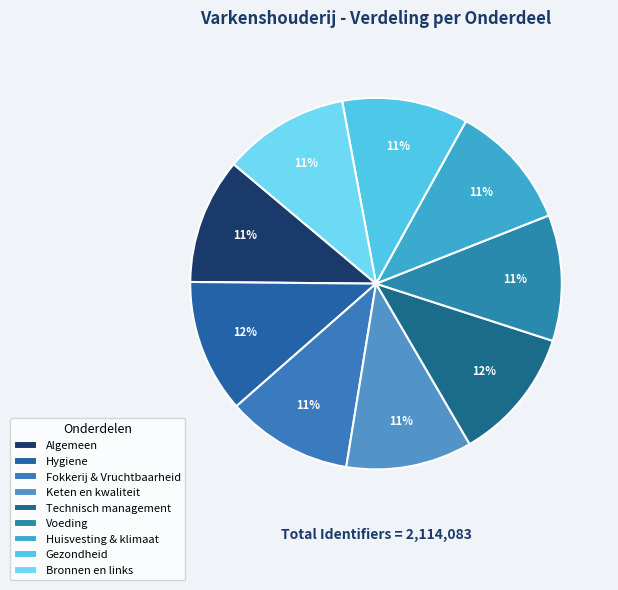

To the nearest percent, what is the average slice percentage?

11%